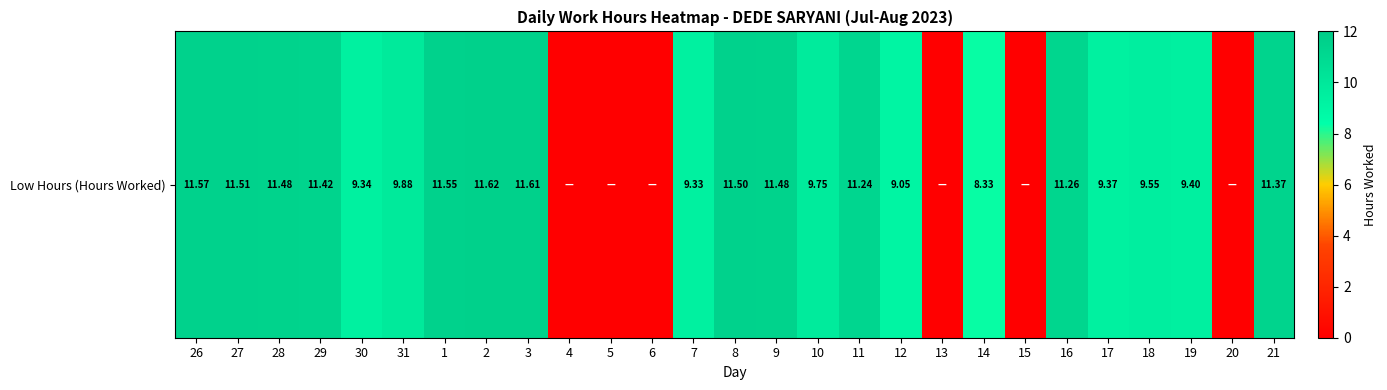

What is the difference between the second highest and minimum values?

11.6